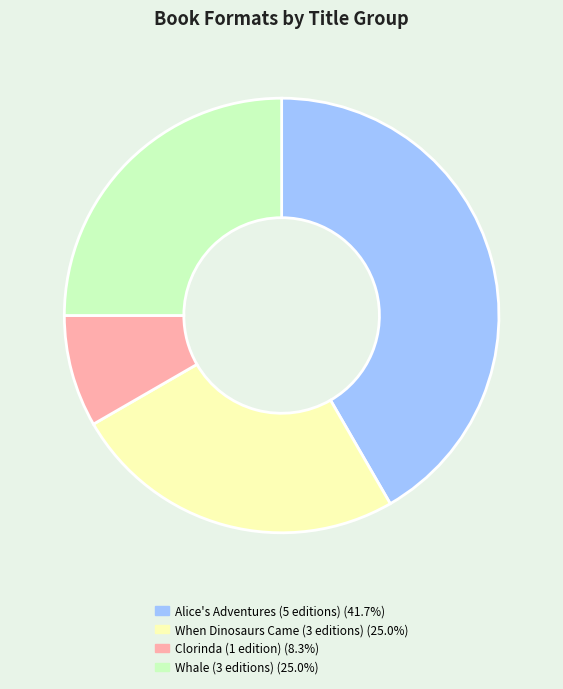

Does any single category account for the majority?

No